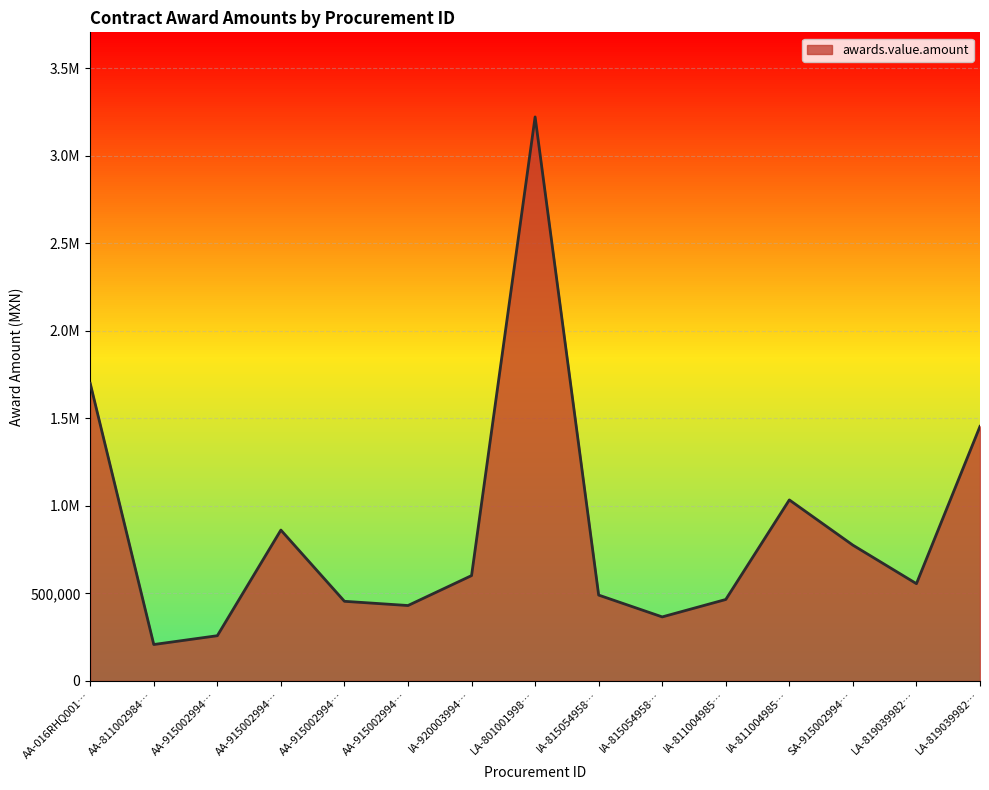

Which category has the lowest value across all series?

AA-811002984…